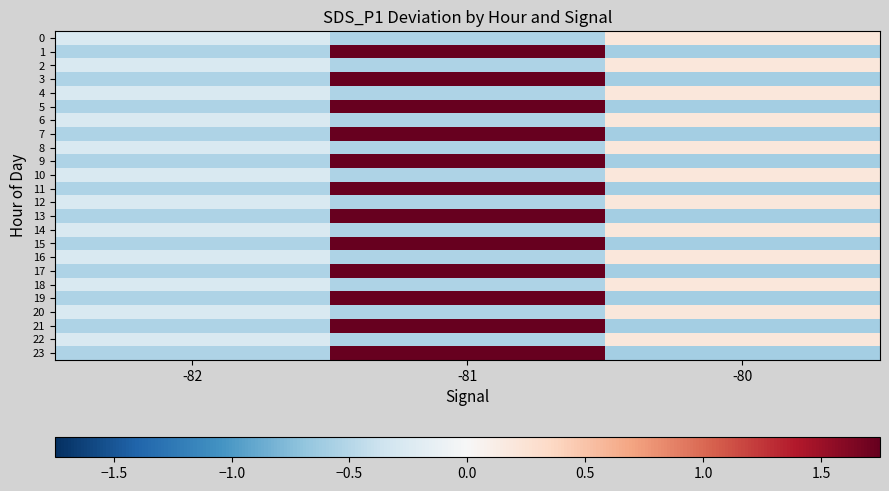

At which category is the sum across all series the highest?

-81